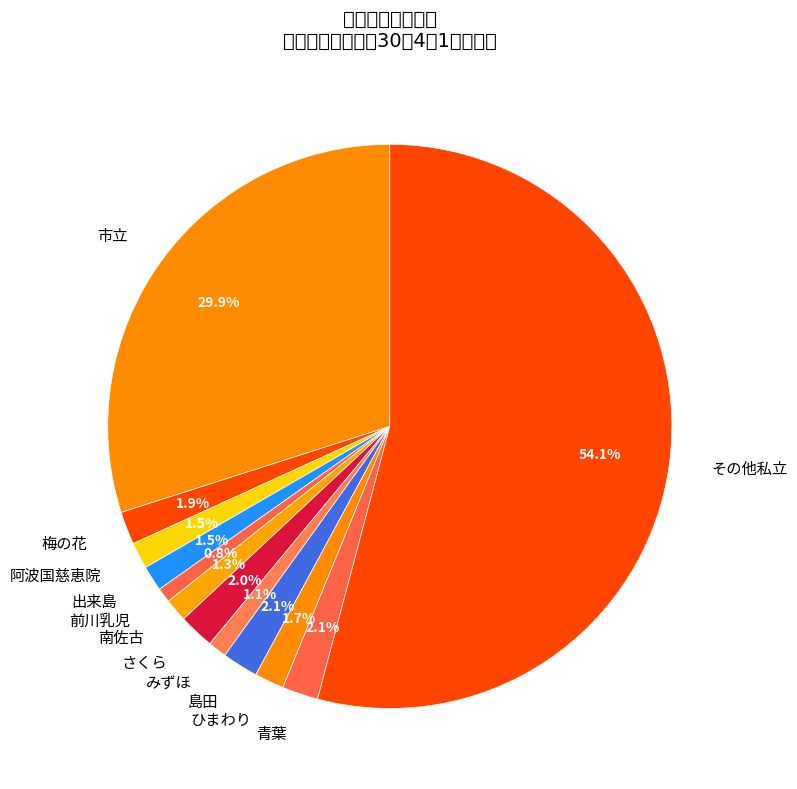

Rank the categories by value from highest to lowest.

私立, 市立, 島田, 青葉, さくら, 梅の花, ひまわり, 阿波国慈恵院, 出来島, 南佐古, みずほ, 前川乳児